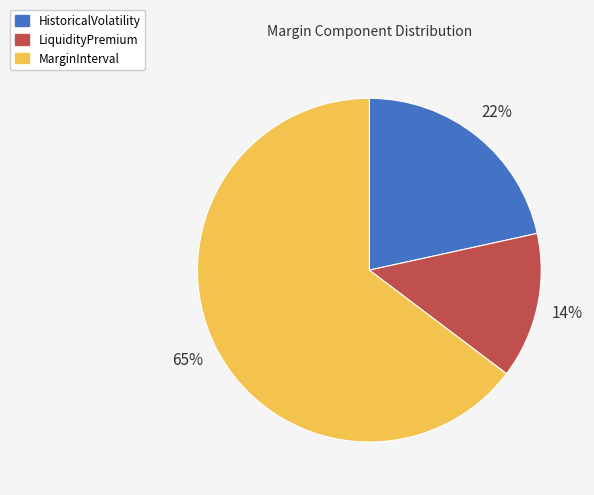

Is it true that LiquidityPremium is 14% of the pie?

True